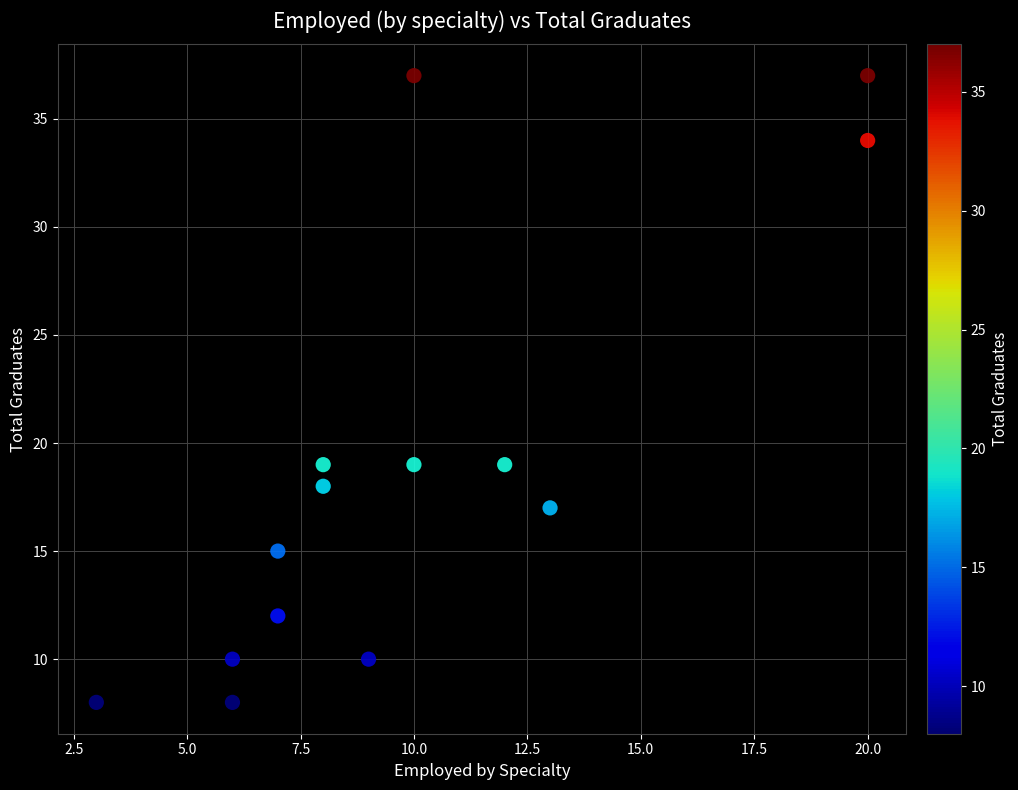

What is the range of X values (max minus min)?

17